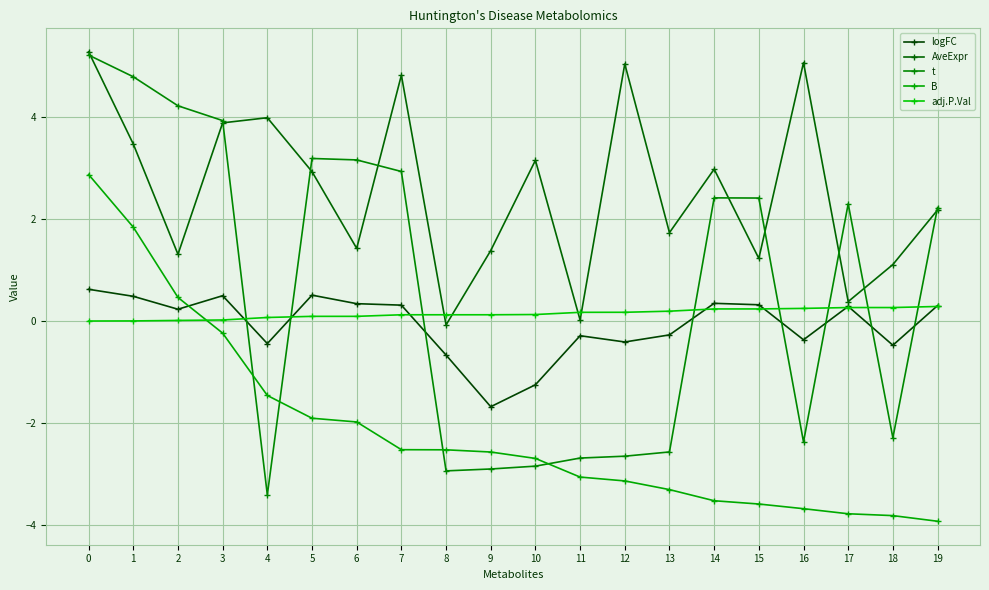

Rank the series by their maximum value, from highest to lowest.

AveExpr, t, B, logFC, adj.P.Val